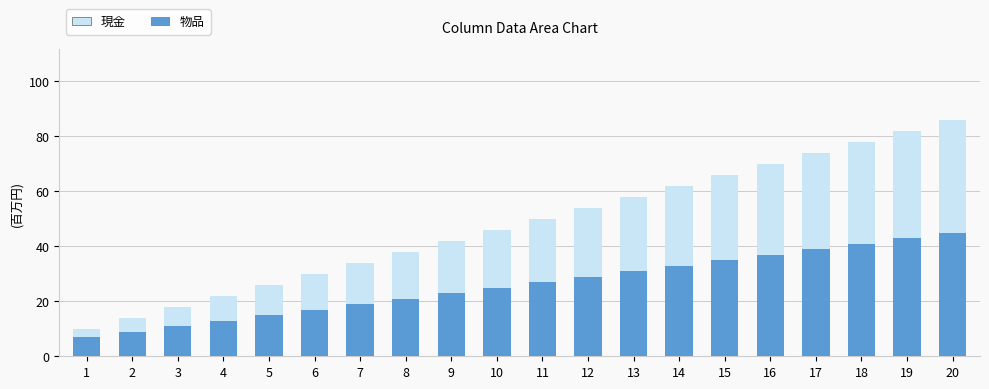

What is the highest value of the 物品 series?

45